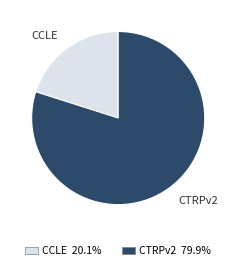

Is there a majority slice in this chart?

Yes